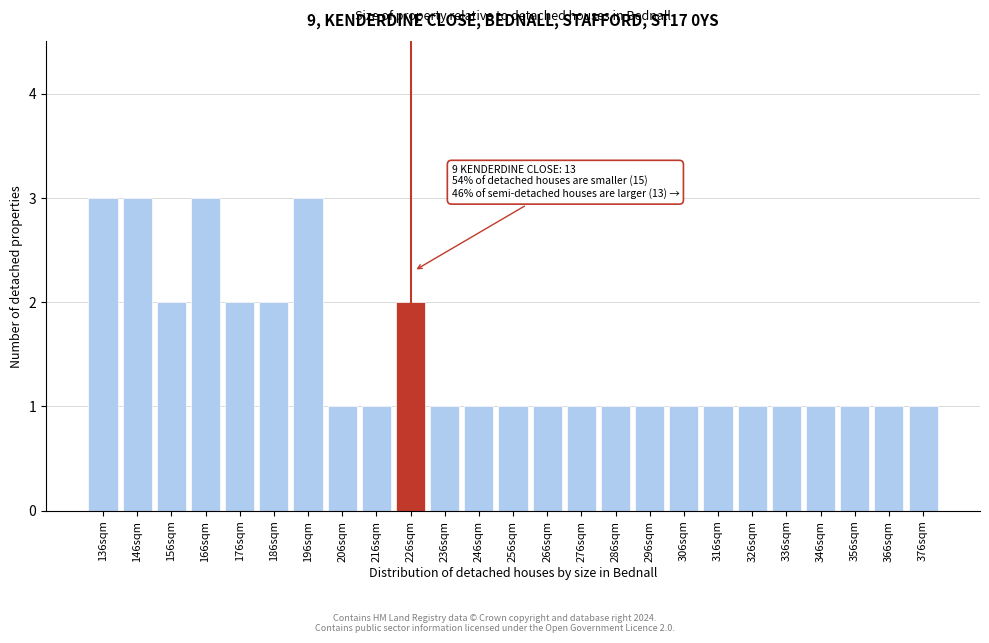

Reading right to left, extract all data points from this chart.

376sqm=1	366sqm=1	356sqm=1	346sqm=1	336sqm=1	326sqm=1	316sqm=1	306sqm=1	296sqm=1	286sqm=1	276sqm=1	266sqm=1	256sqm=1	246sqm=1	236sqm=1	226sqm=2	216sqm=1	206sqm=1	196sqm=3	186sqm=2	176sqm=2	166sqm=3	156sqm=2	146sqm=3	136sqm=3